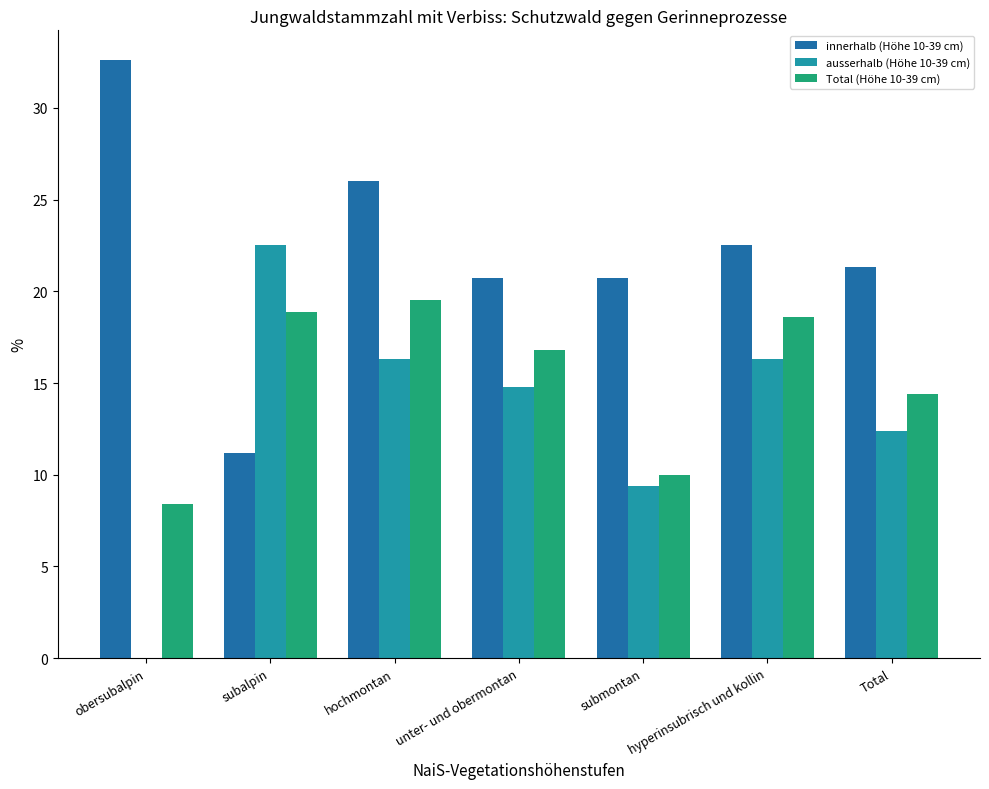

How many positive values does the ausserhalb (Höhe 10-39 cm) series have?

6